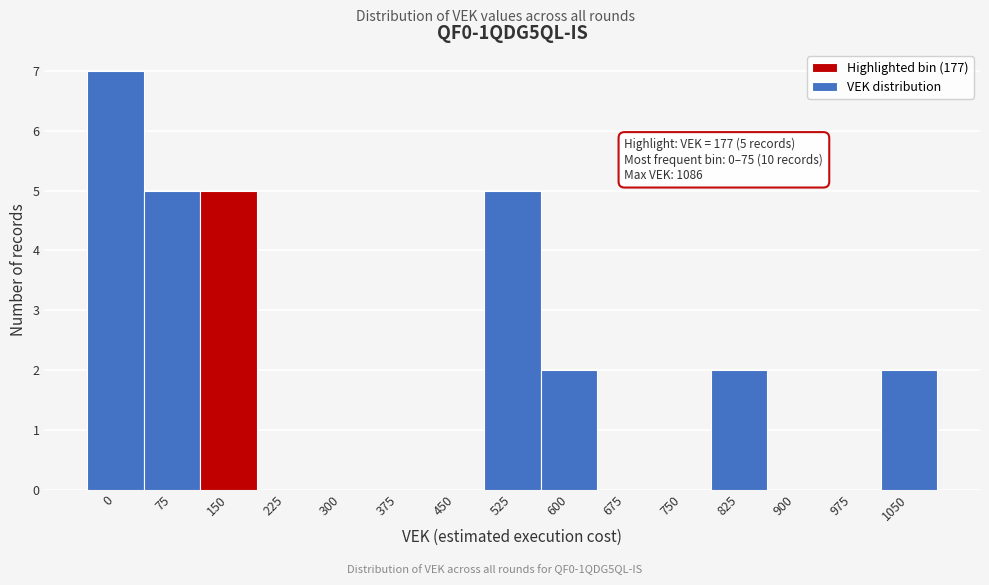

Reading right to left, list all the values displayed in this chart.

1050=2	975=0	900=0	825=2	750=0	675=0	600=2	525=5	450=0	375=0	300=0	225=0	150=5	75=5	0=7